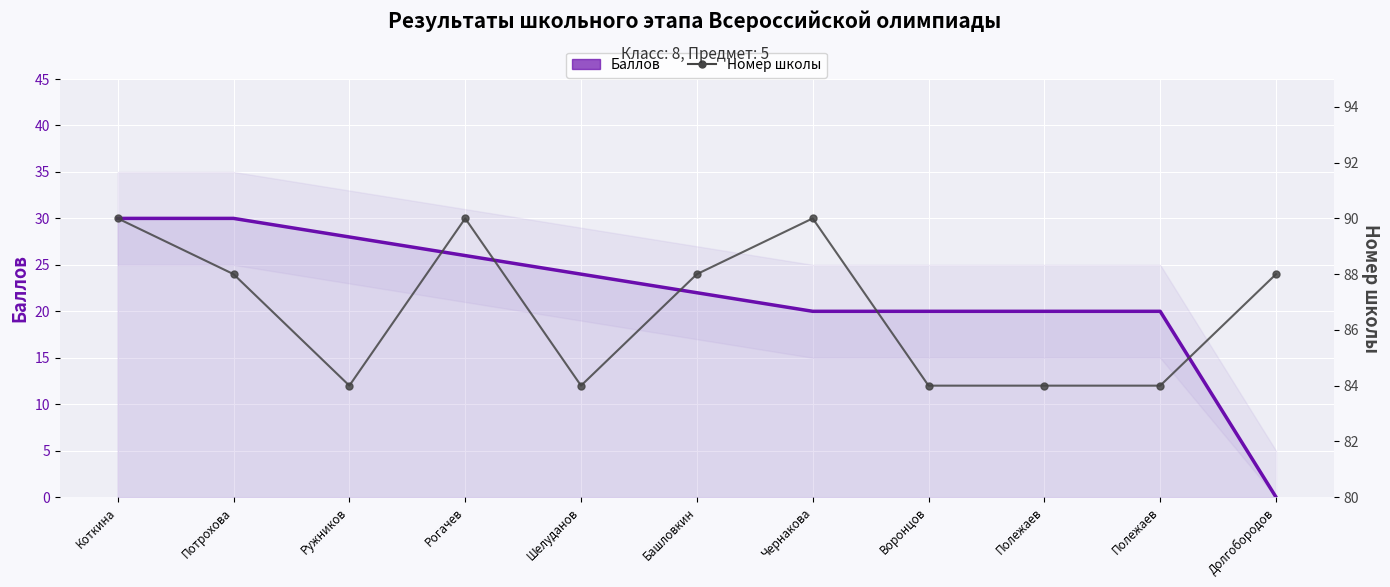

List the labels in order of Баллов value, smallest first.

Долгобородов, Чернакова, Воронцов, Полежаев, Полежаев, Башловкин, Шелуданов, Рогачев, Ружников, Коткина, Потрохова